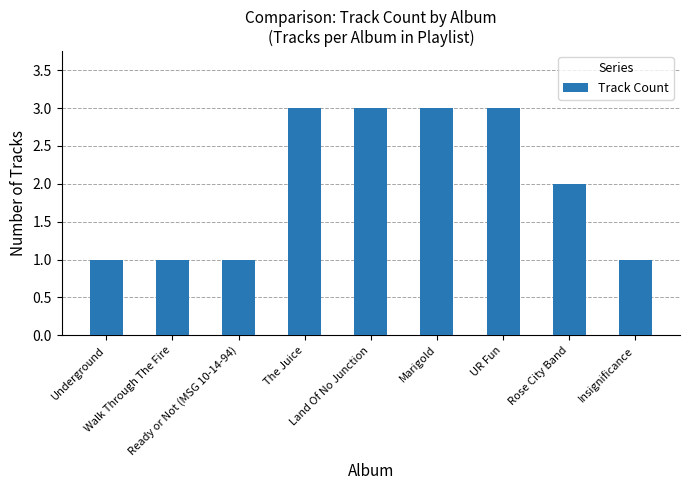

Count the number of data series in this chart.

1